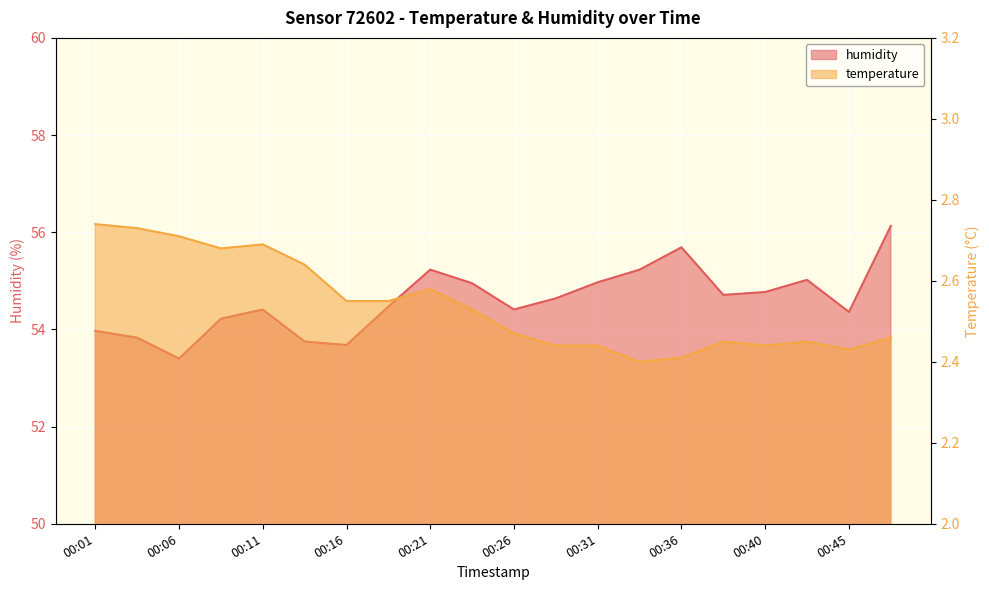

In temperature, how many points are higher than both neighbors (excluding endpoints)?

4